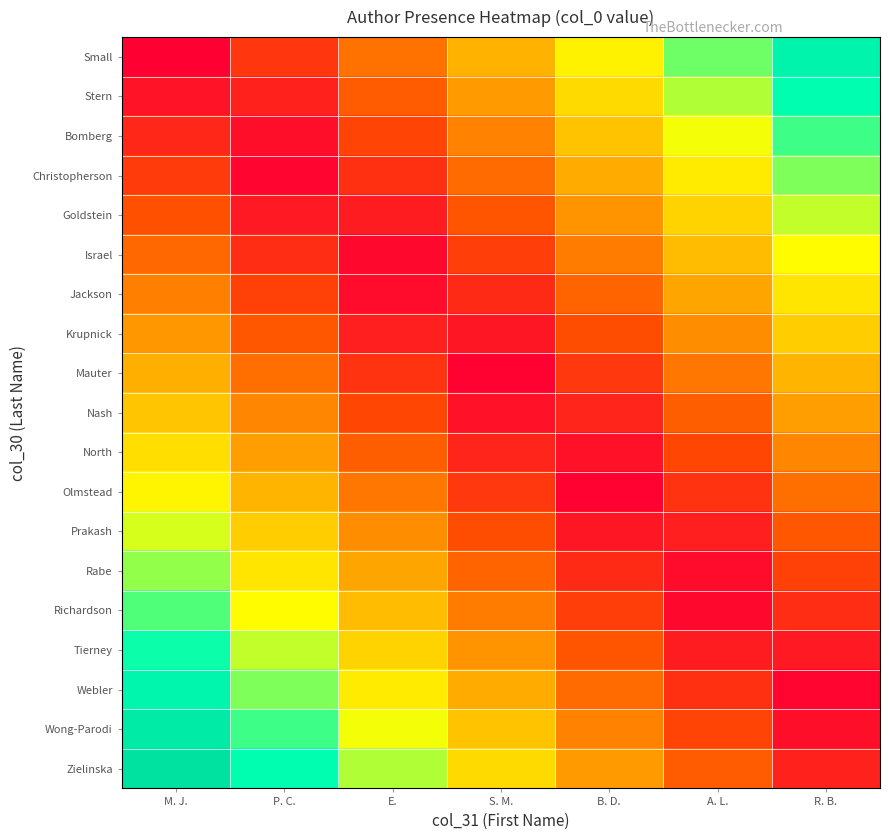

Which series has the widest spread of values?

Small